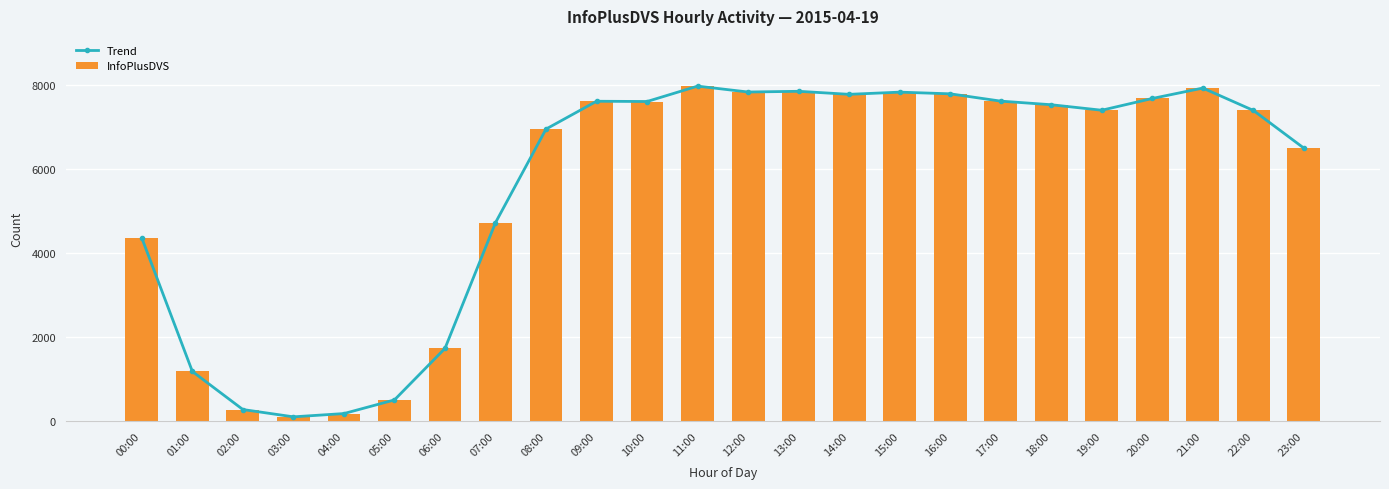

What is the minimum value for Trend?

103